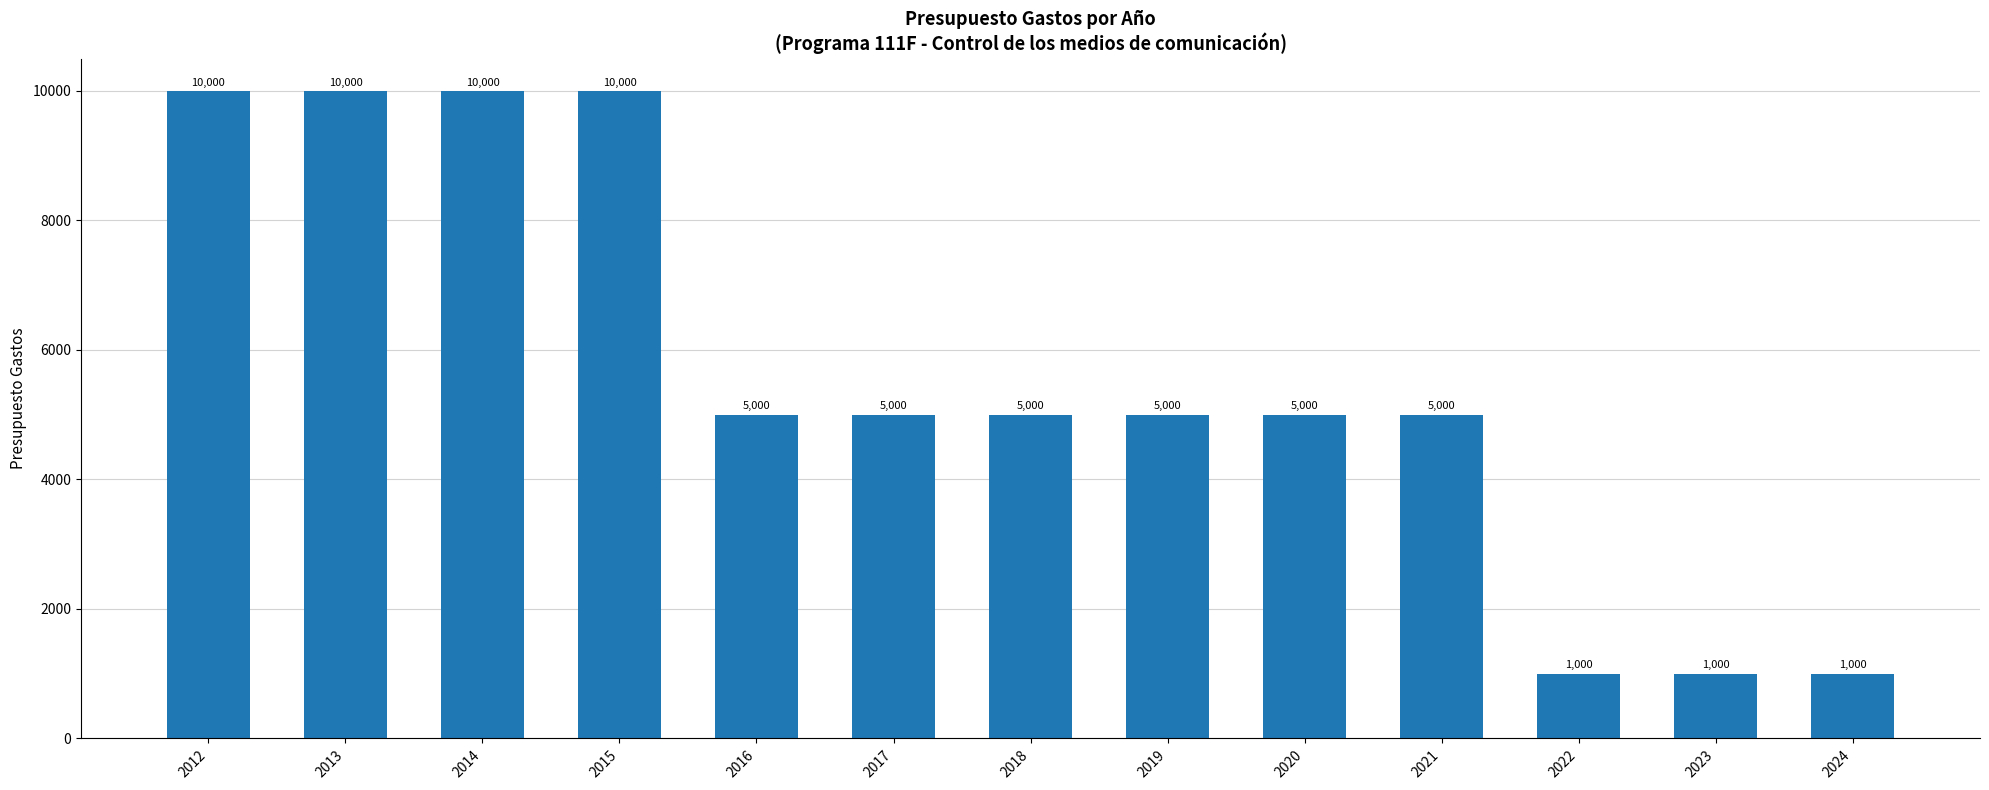

How many data points are less than 5000?

3